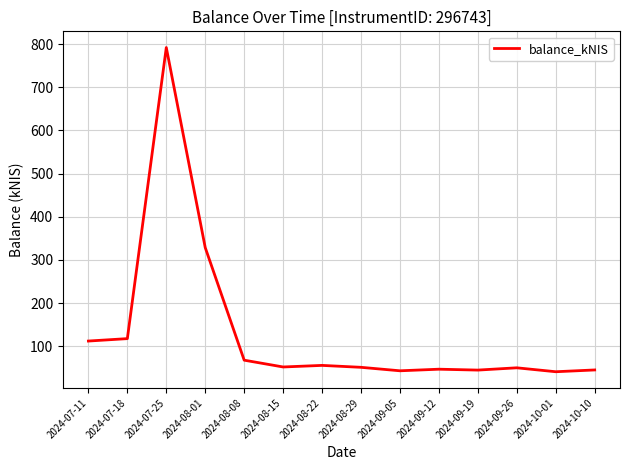

Is it true that the value at 2024-07-25 is 792.0?

True